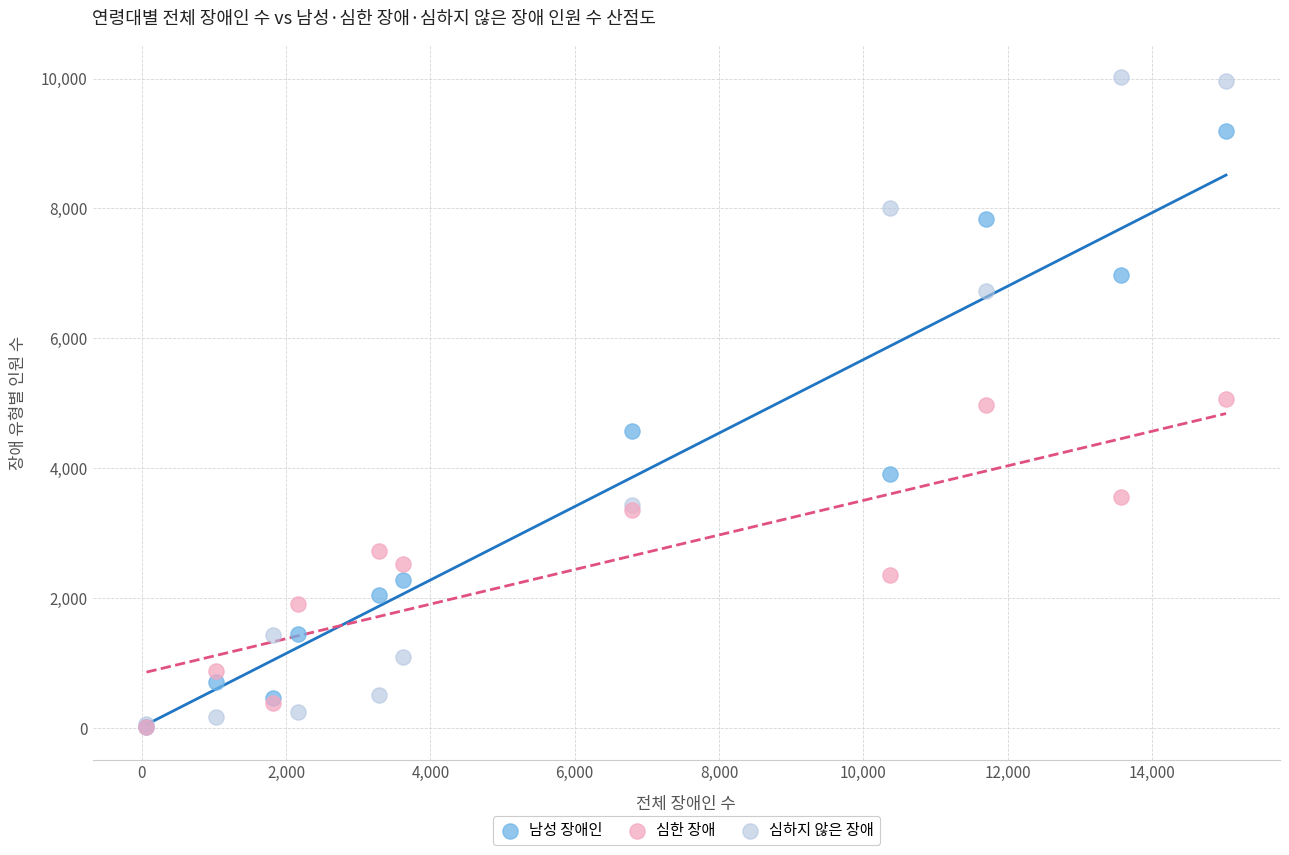

Which series contains the highest Y value?

심하지 않은 장애